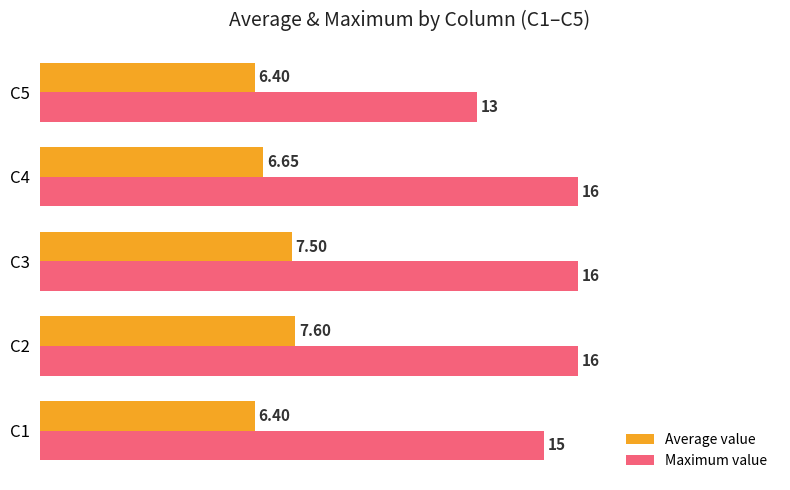

Which series has the largest total across all categories?

Maximum value